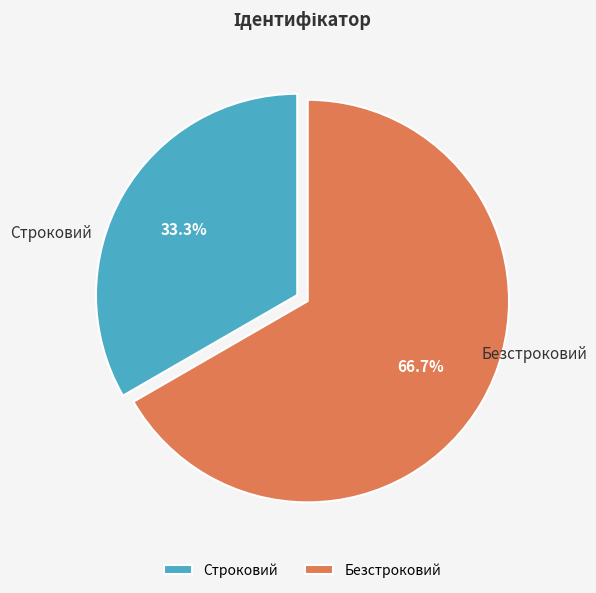

Count the number of slices in the pie.

2